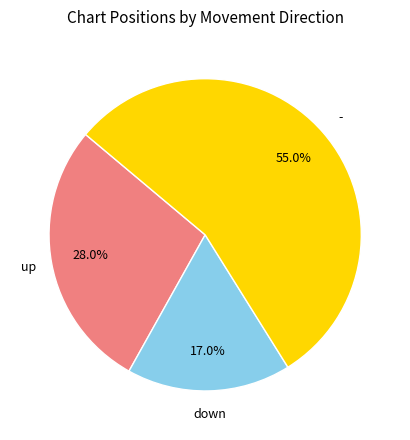

To the nearest percent, what is the average slice percentage?

33%